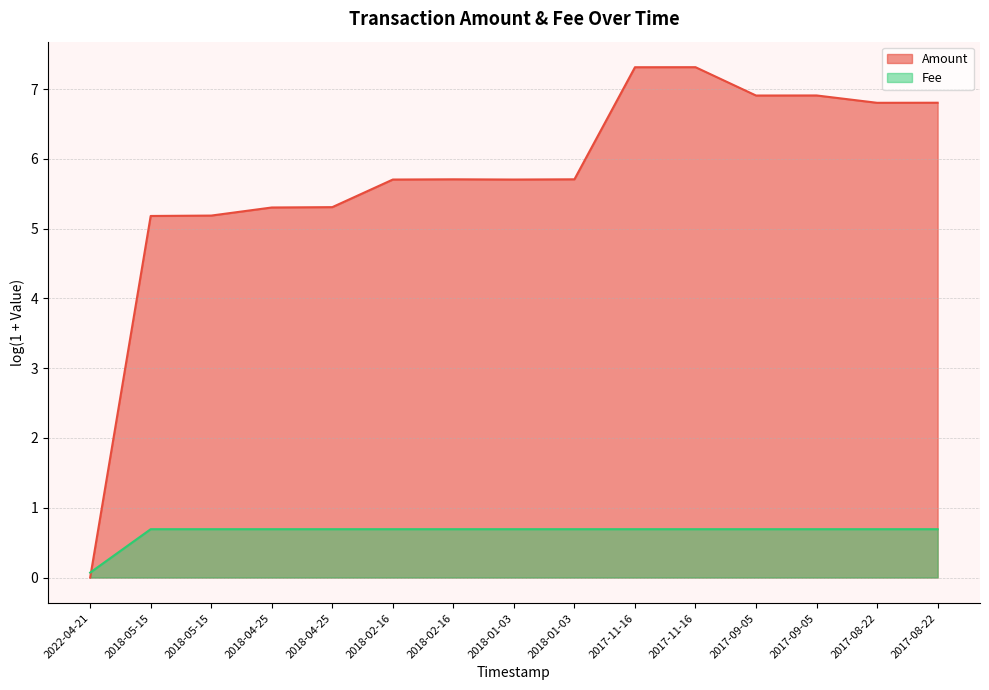

Where is the data nearest to the value 0?

2022-04-21